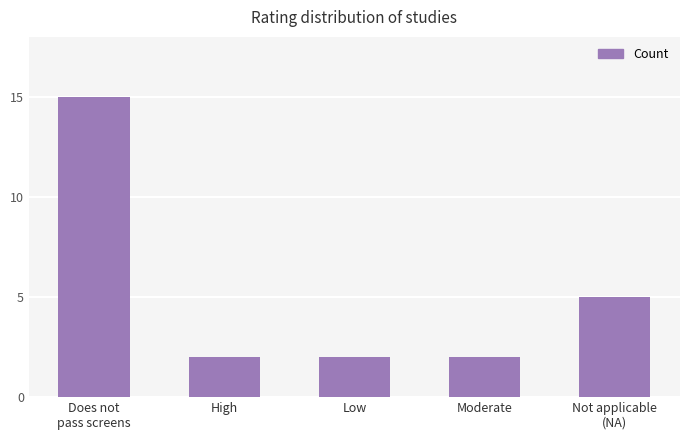

At which category does the chart reach its peak across all series?

Does not
pass screens